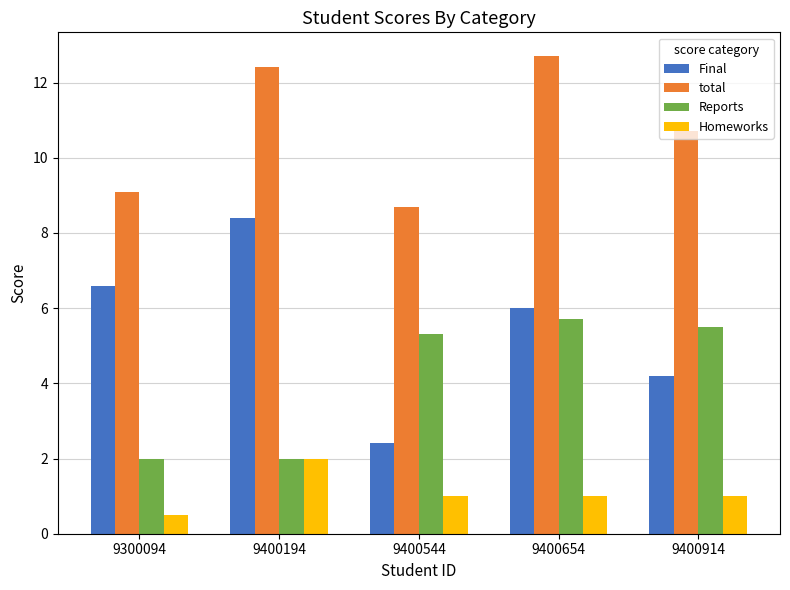

Reading left to right, list all the values displayed in this chart.

Final: 9300094=6.6	9400194=8.4	9400544=2.4	9400654=6.0	9400914=4.2
total: 9300094=9.1	9400194=12.4	9400544=8.7	9400654=12.7	9400914=10.7
Reports: 9300094=2.0	9400194=2.0	9400544=5.3	9400654=5.7	9400914=5.5
Homeworks: 9300094=0.5	9400194=2.0	9400544=1.0	9400654=1.0	9400914=1.0